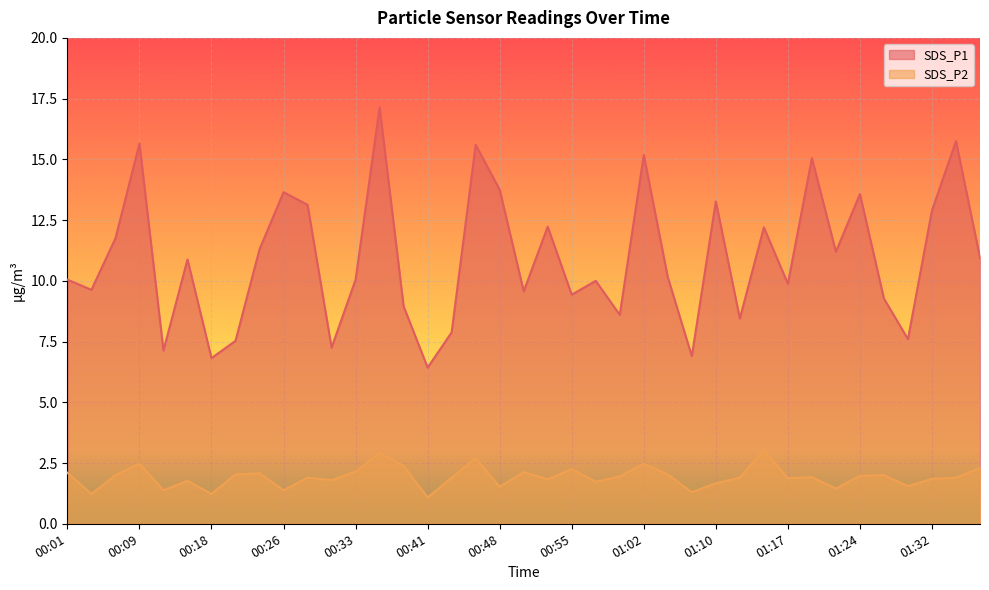

How many lines are shown in the chart?

2